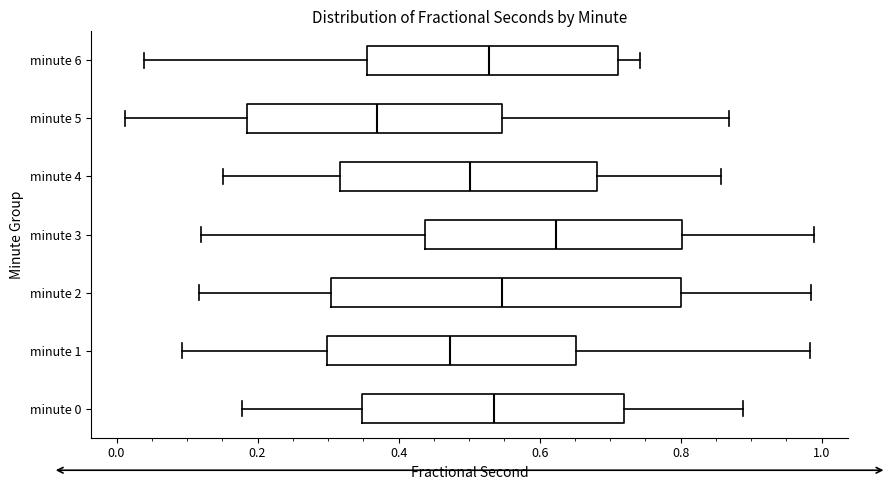

Where is the left edge of the box for minute 6 on the x-axis? The values are not printed on the chart, so give them approximately, as read against the axis.

0.36